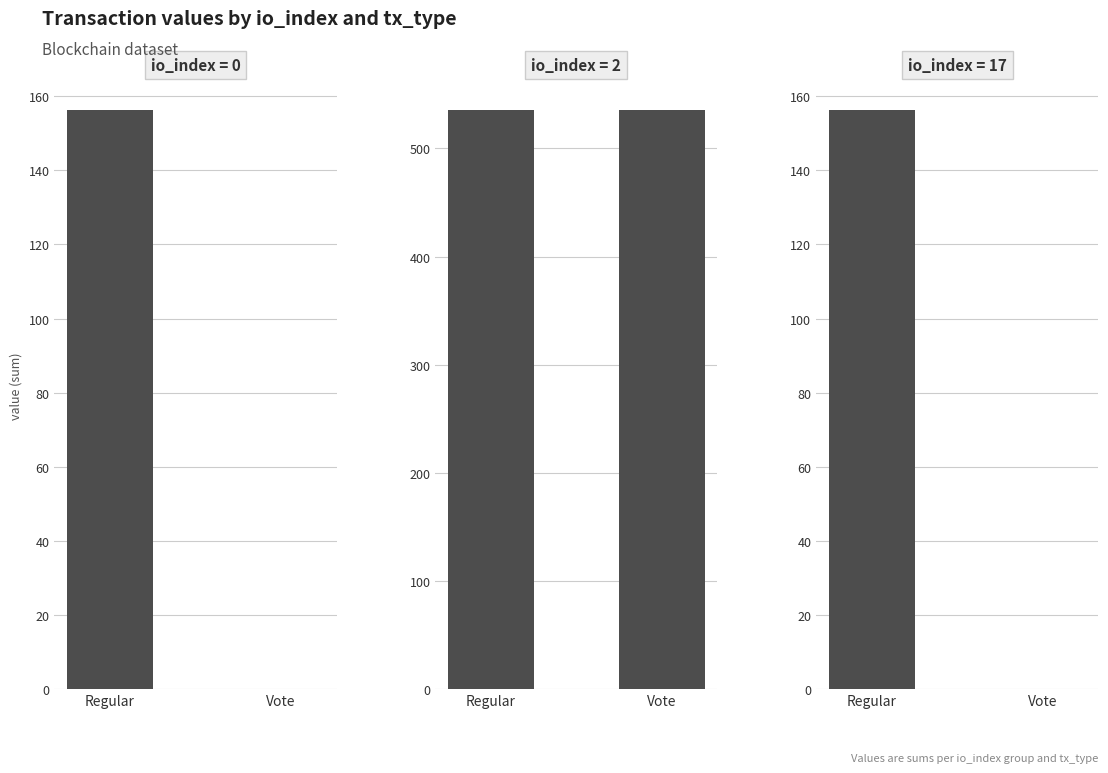

Between Regular and Vote, which series saw the biggest shift?

io_index=0